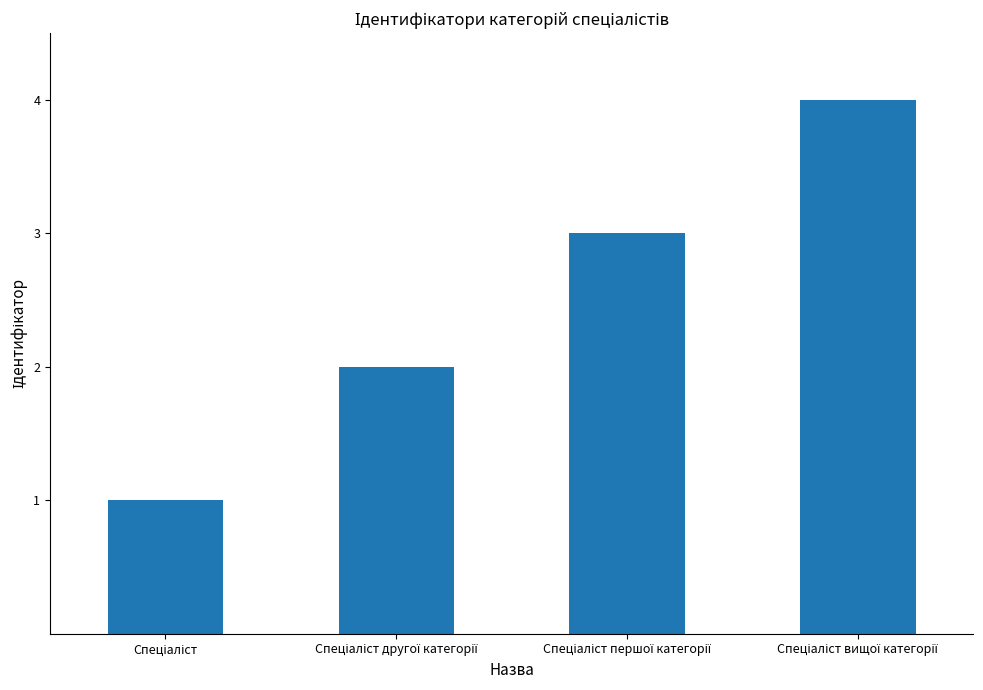

What is the greatest value displayed?

4